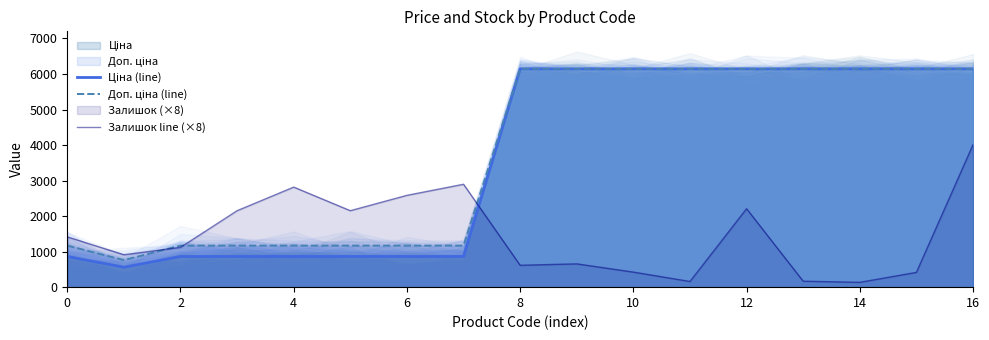

Is it true that Залишок line (×8) equals 716.5 at 0?

False